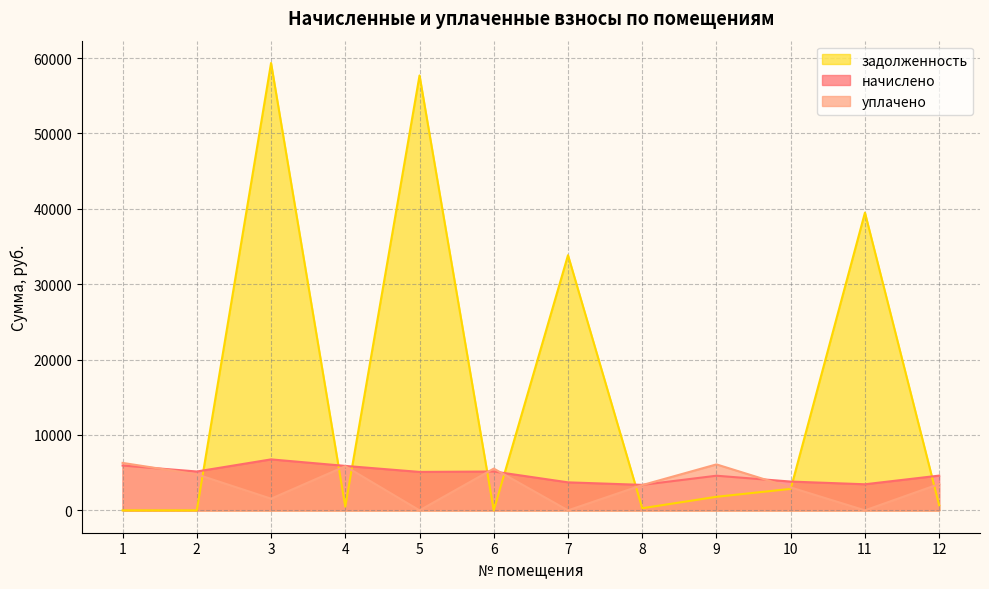

Which series has the widest spread of values?

задолженность